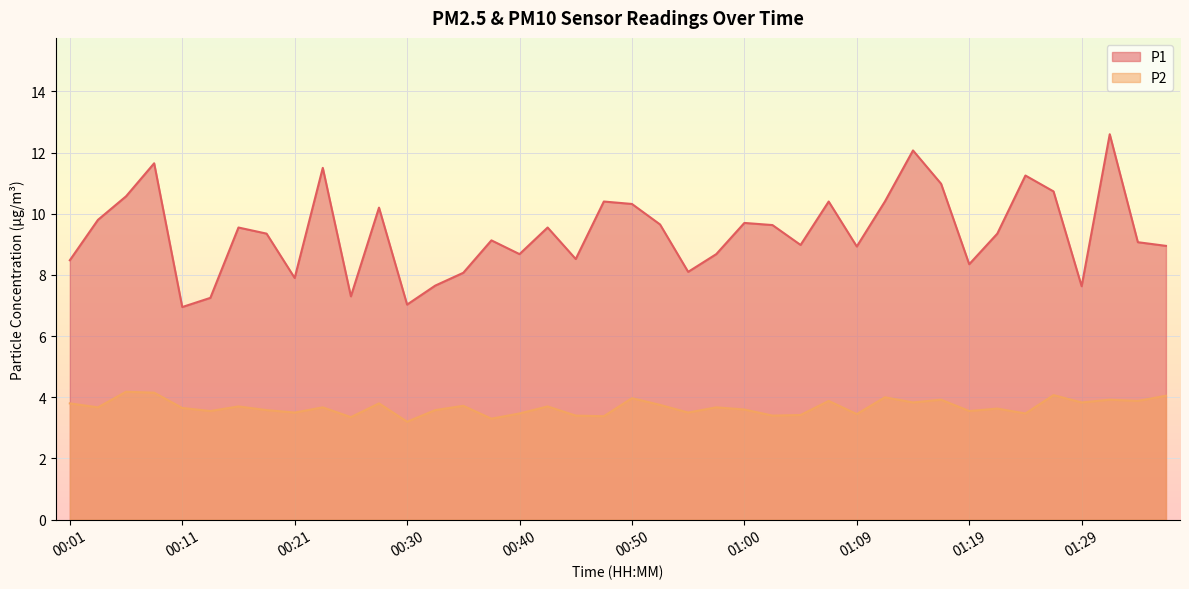

True or false: P2 has more than 2 interior local peaks.

True